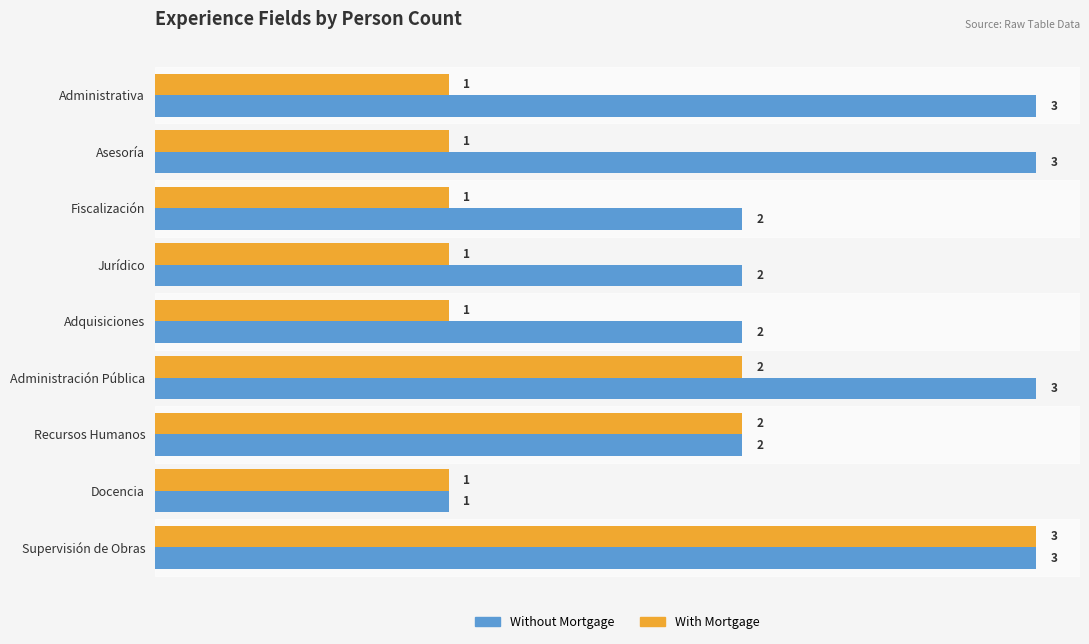

At Jurídico, list the series in order from largest to smallest.

Without Mortgage, With Mortgage